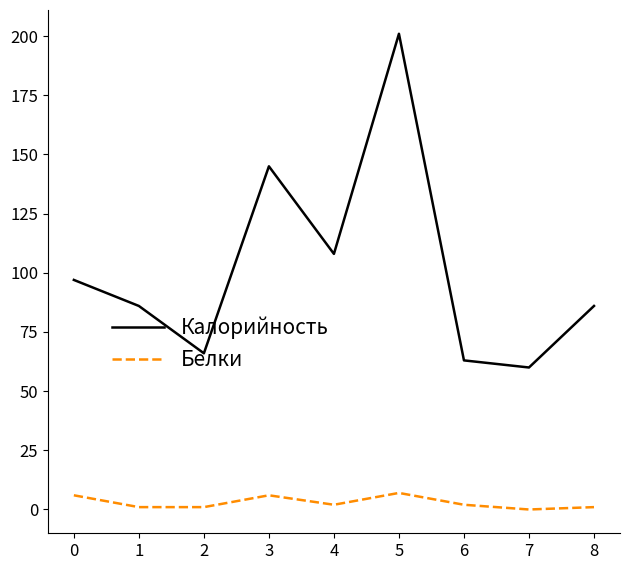

What is the difference between the maximum and minimum values in the Калорийность series?

141